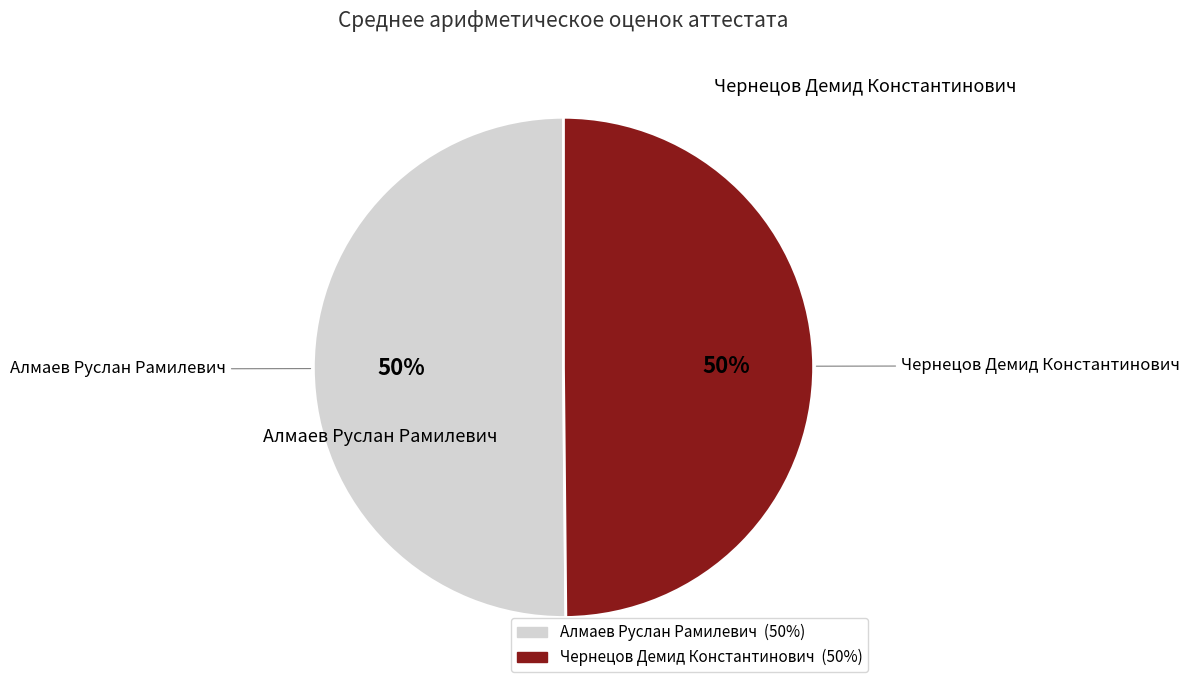

What is the ratio of the value at Алмаев Руслан Рамилевич to the value at Чернецов Демид Константинович?

1.0